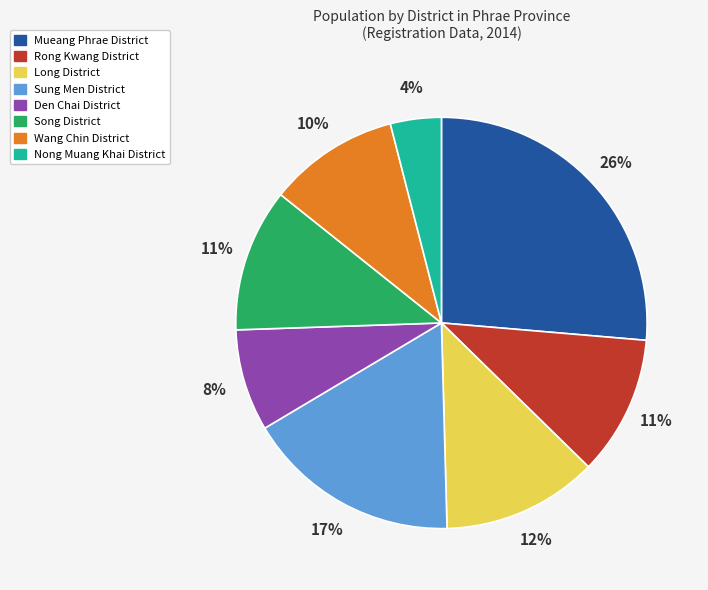

What percentage is the Sung Men District slice, to the nearest percent?

17%